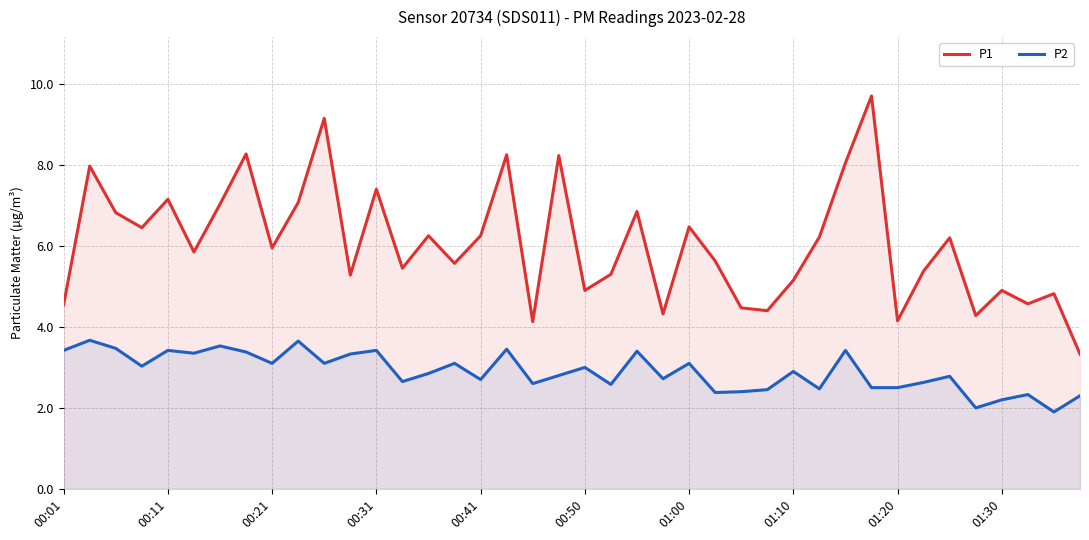

What is the maximum value for P2?

3.7